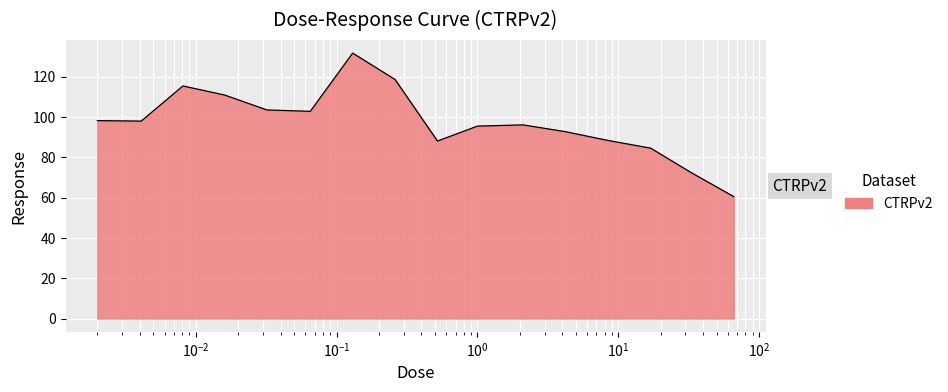

What is the greatest value displayed?

131.7